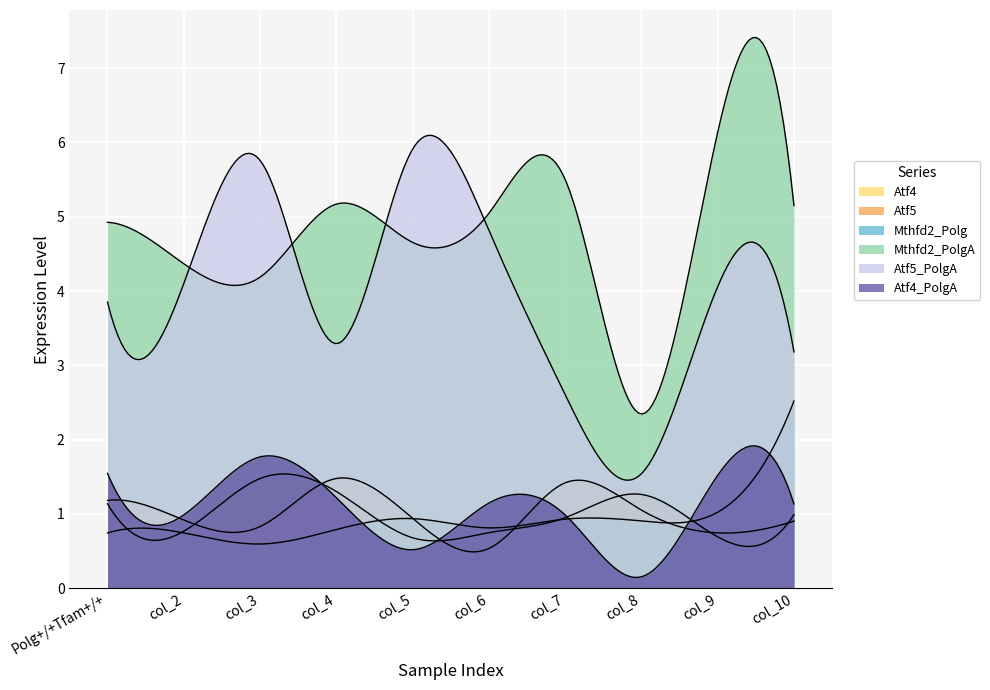

True or false: Mthfd2_PolgA and Atf4_PolgA cross at least once.

False